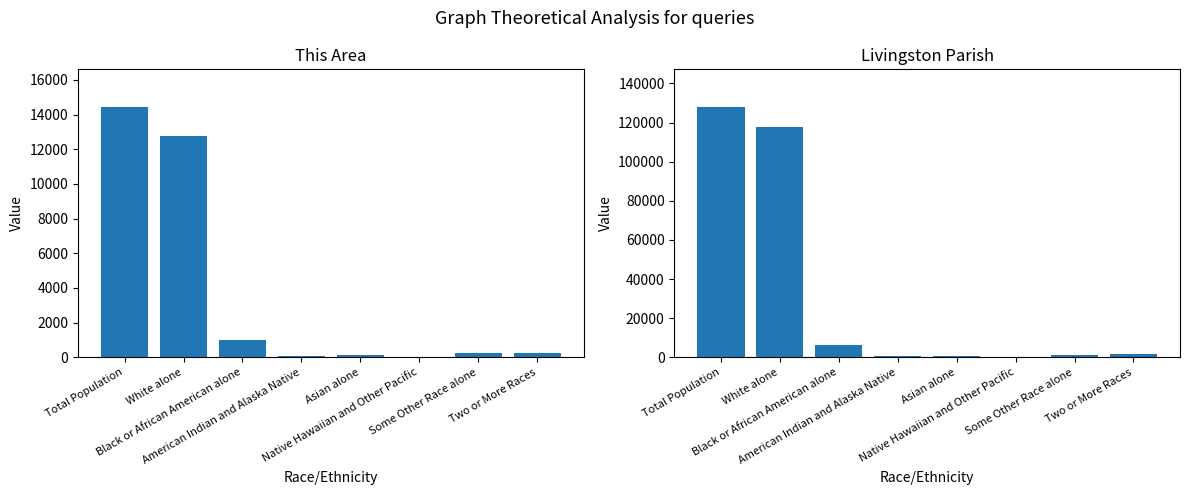

Rank the series by their maximum value, from lowest to highest.

This Area, Livingston Parish